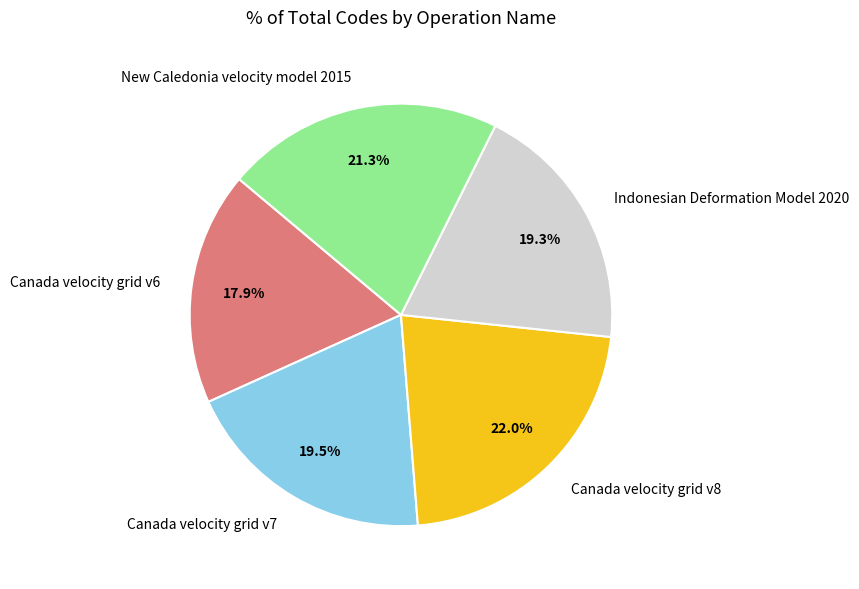

What is the ratio of the value at Canada velocity grid v8 to the value at Canada velocity grid v7?

1.1